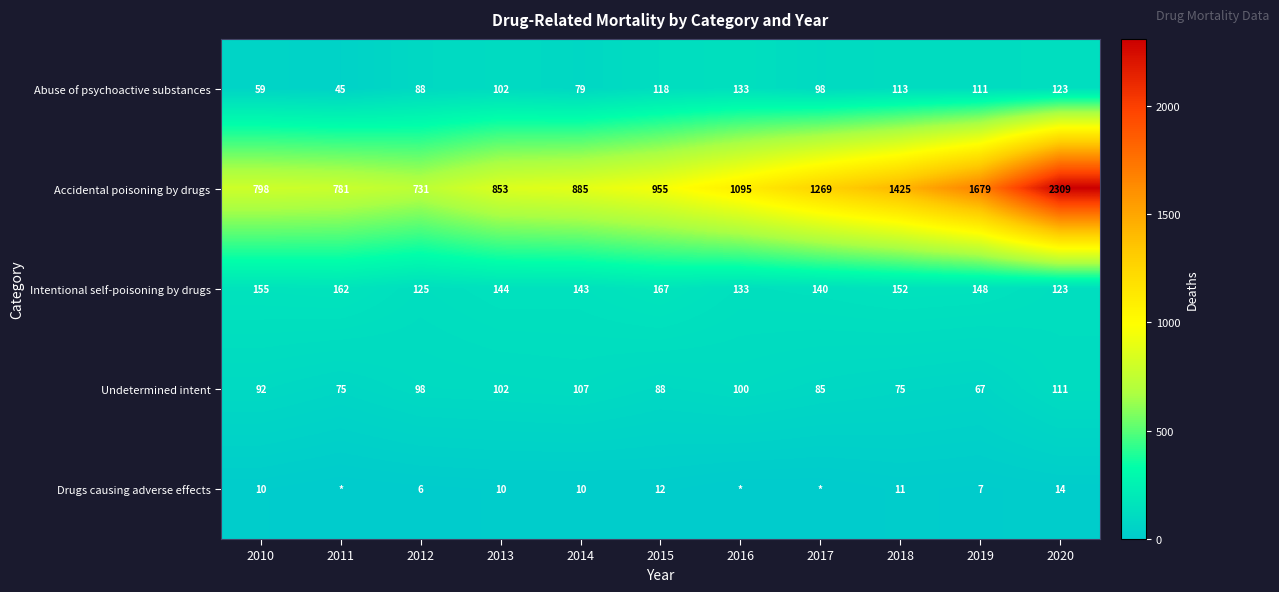

What is the approximate value of Abuse of psychoactive substances at 2010, to the nearest 10?

60